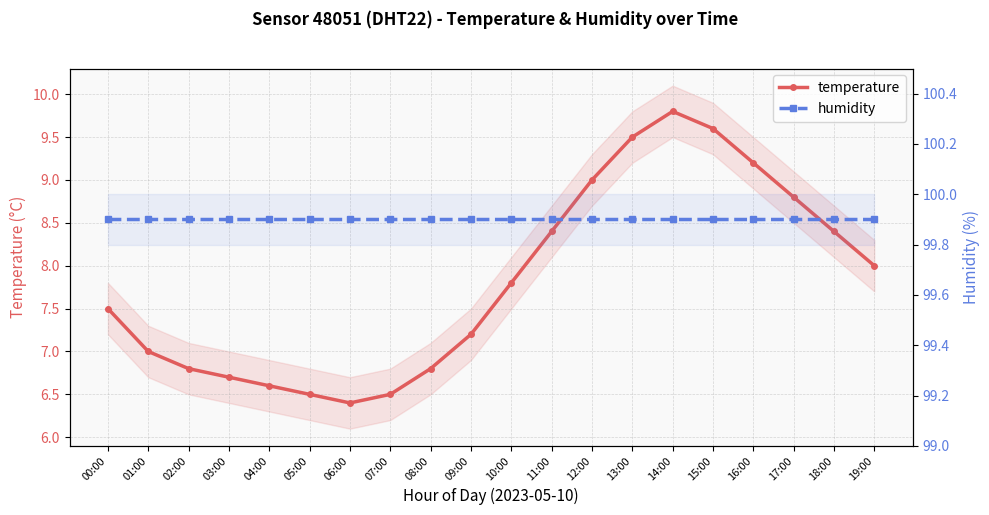

Rank the series by their average value, from highest to lowest.

humidity, temperature